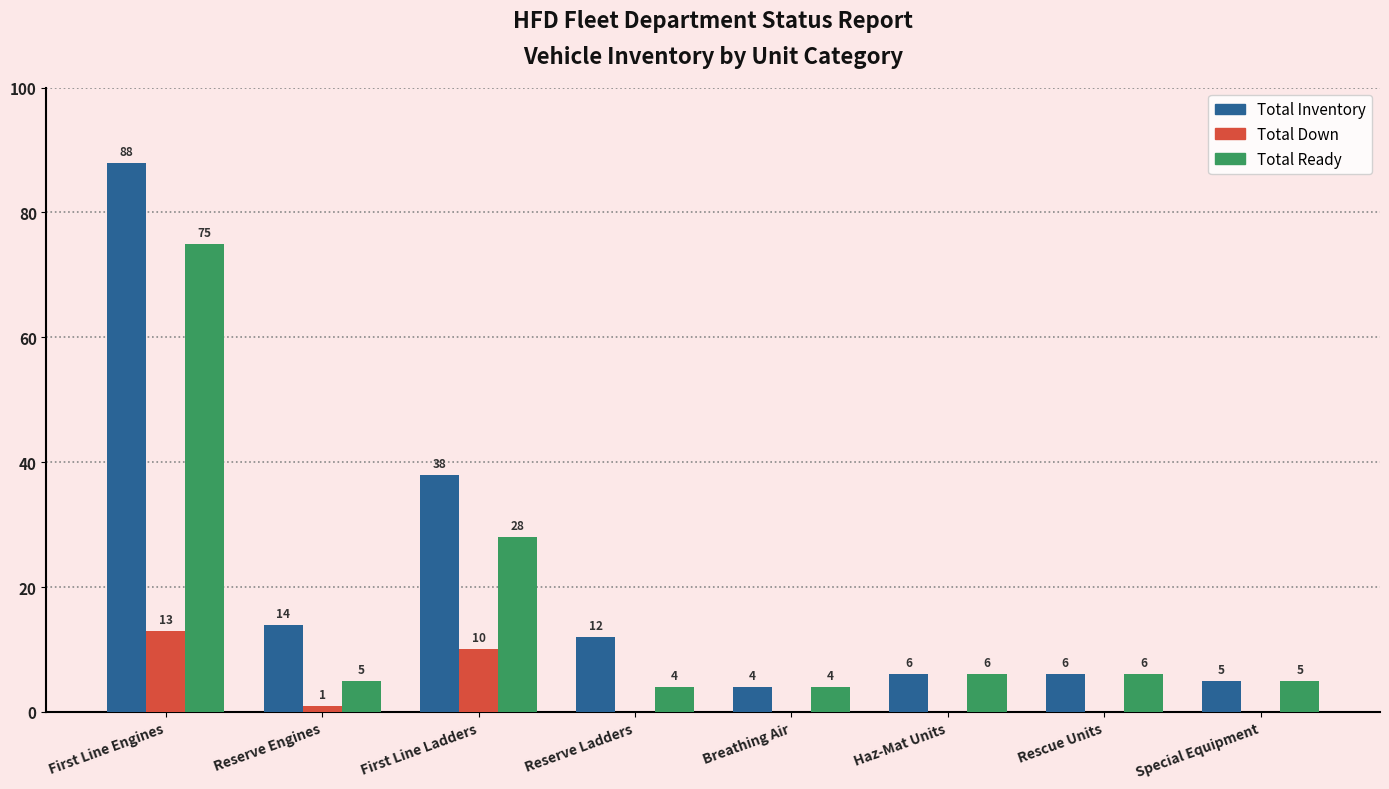

The Total Ready series shows 10 at Haz-Mat Units. True or false?

False